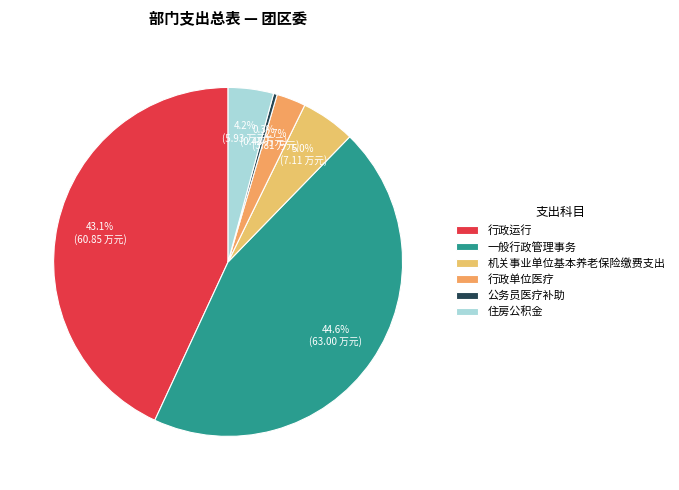

How many slices are in this pie chart?

6